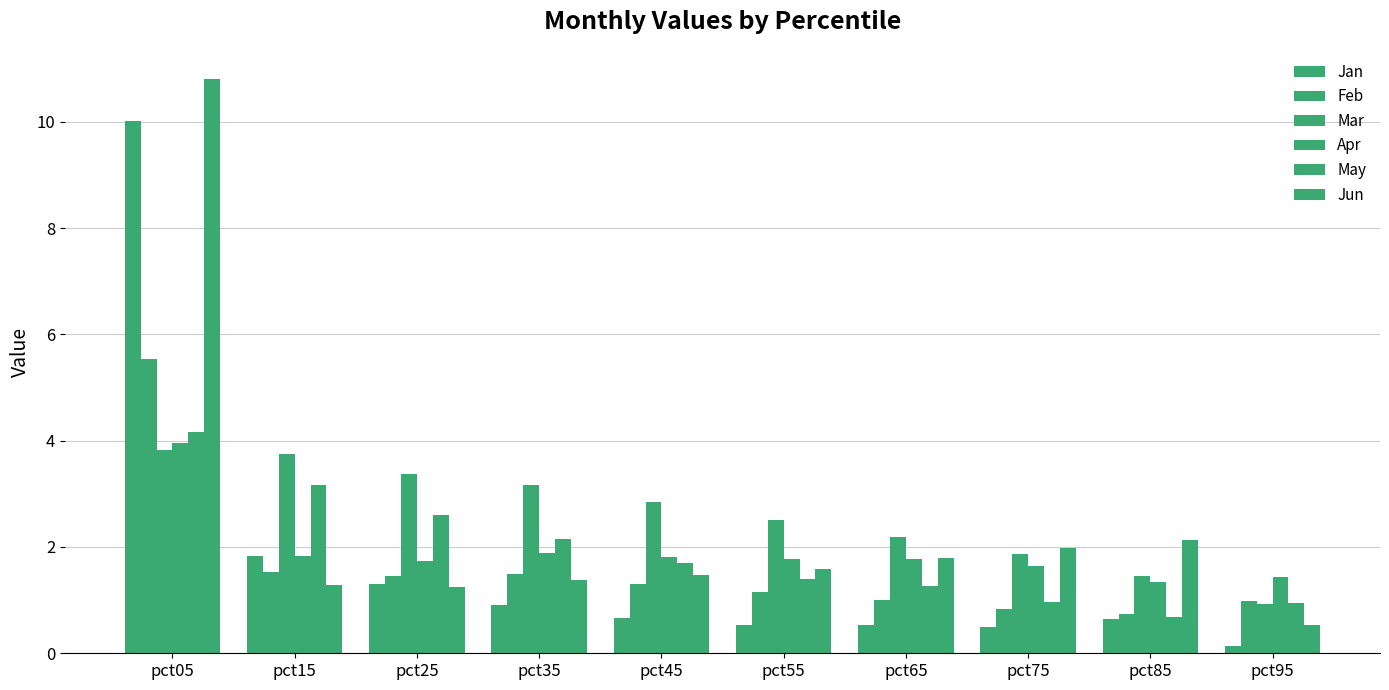

What is the difference between the Jan values at pct65 and pct85?

0.1